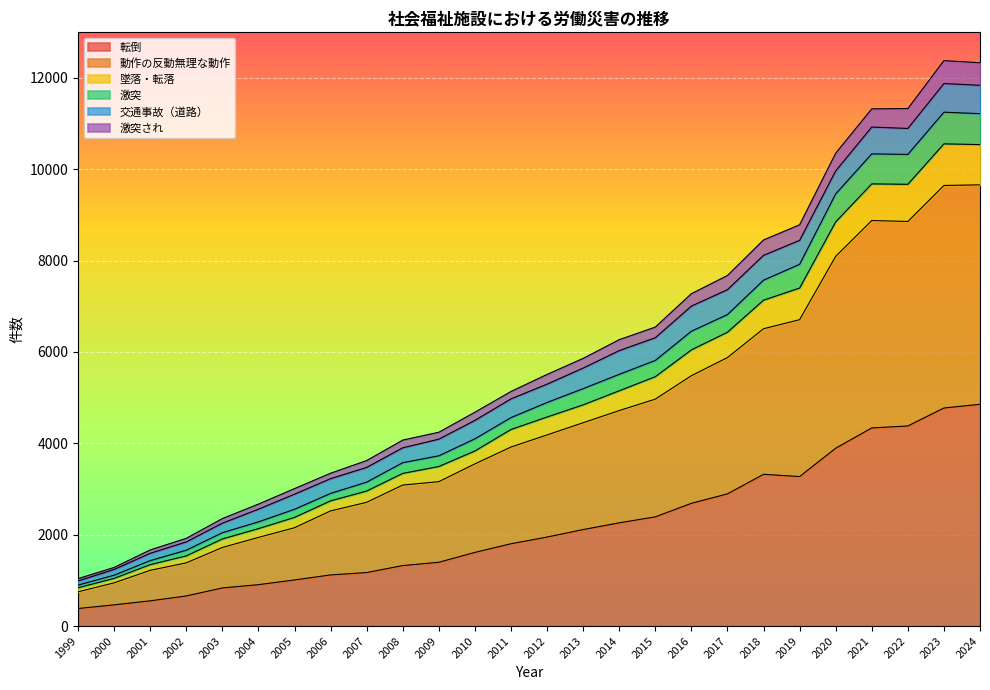

The 墜落・転落 series shows 2132 at 2004. True or false?

True